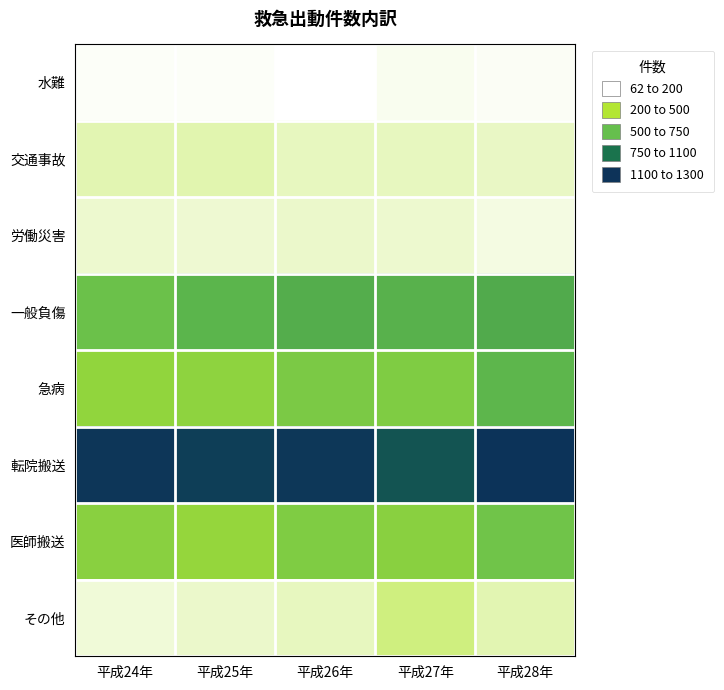

Reading left to right, transcribe all the data shown in this chart.

水難: 平成24年=62	平成25年=62	平成26年=49	平成27年=73	平成28年=63
交通事故: 平成24年=163	平成25年=166	平成26年=145	平成27年=145	平成28年=134
労働災害: 平成24年=120	平成25年=115	平成26年=124	平成27年=122	平成28年=92
一般負傷: 平成24年=617	平成25年=675	平成26年=701	平成27年=690	平成28年=719
急病: 平成24年=467	平成25年=484	平成26年=556	平成27年=537	平成28年=673
転院搬送: 平成24年=1210	平成25年=1170	平成26年=1202	平成27年=1070	平成28年=1224
医師搬送: 平成24年=501	平成25年=457	平成26年=537	平成27年=502	平成28年=599
その他: 平成24年=106	平成25年=127	平成26年=142	平成27年=236	平成28年=160